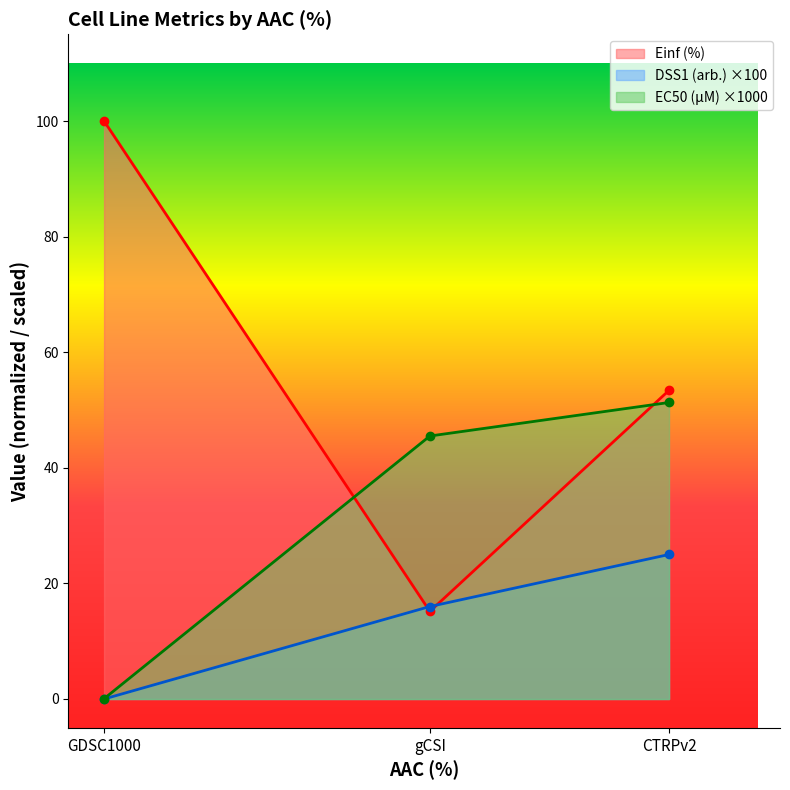

Reading left to right, extract all data points from this chart.

EC50 (µM): GDSC1000=0.0	gCSI=45.5	CTRPv2=51.3
Einf (%): GDSC1000=100.0	gCSI=15.2	CTRPv2=53.4
DSS1 (arb.): GDSC1000=0.0	gCSI=16.0	CTRPv2=25.0